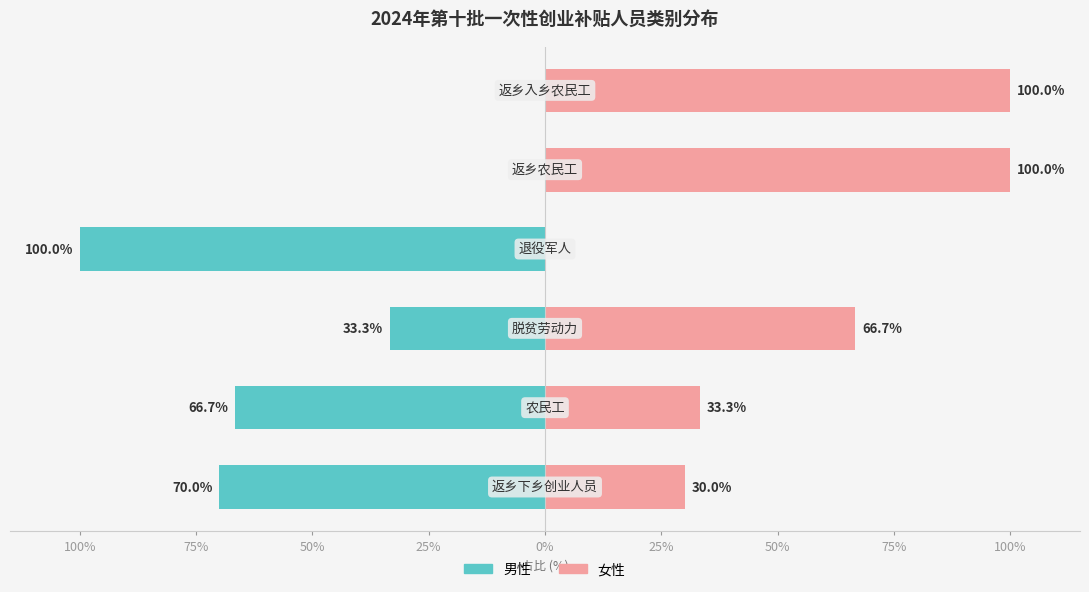

What is the label of the 1st bar from the left?

100%